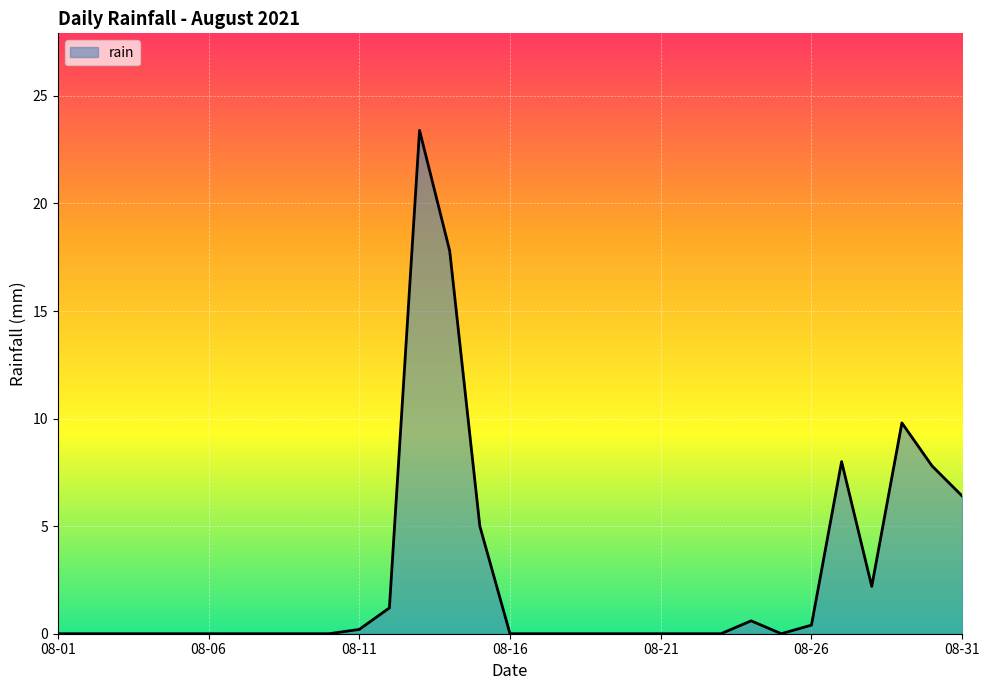

Reading left to right, what are all the values shown in this chart?

0.0	0.0	0.0	0.0	0.0	0.0	0.0	0.0	0.0	0.0	0.2	1.2	23.4	17.8	5.0	0.0	0.0	0.0	0.0	0.0	0.0	0.0	0.0	0.6	0.0	0.4	8.0	2.2	9.8	7.8	6.4